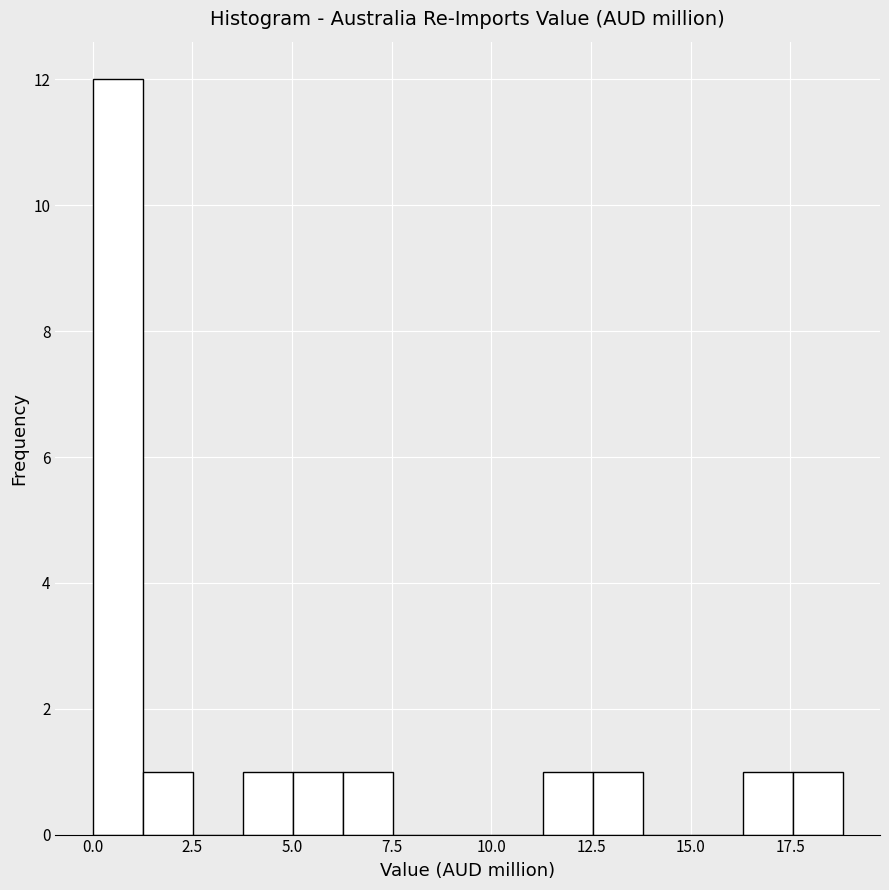

Around what value on the x-axis is the tallest bar? Give the approximate position of its centre, as read against the axis.

0.5